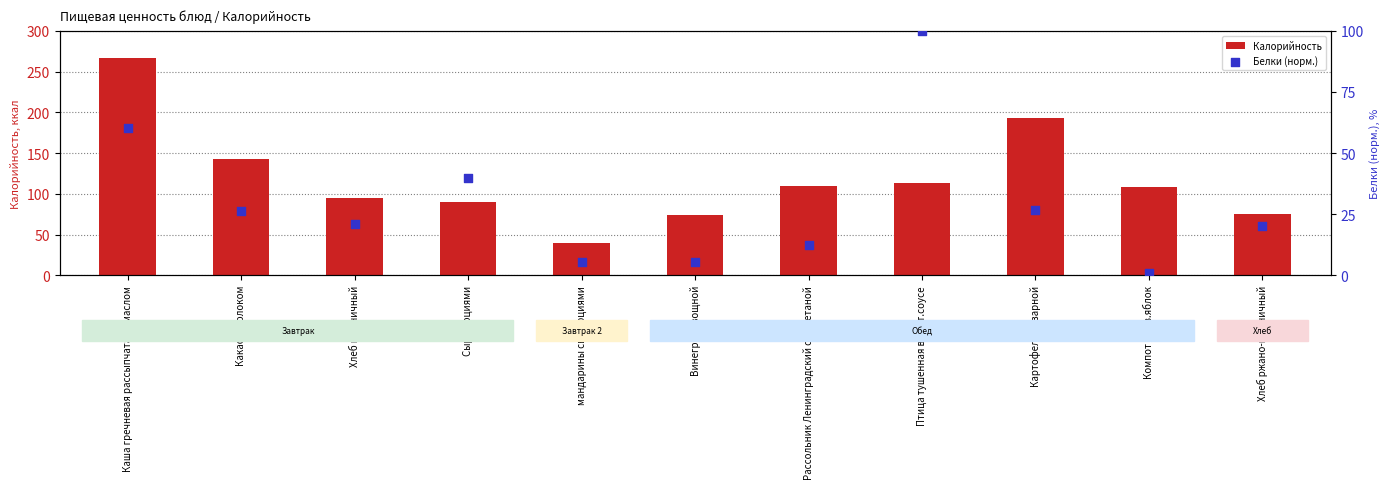

What are all the series names shown in the legend?

Калорийность, Белки (норм.)